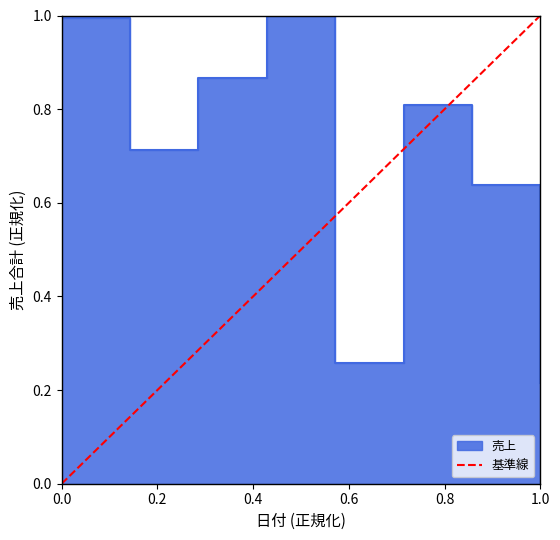

How many lines are shown in the chart?

1